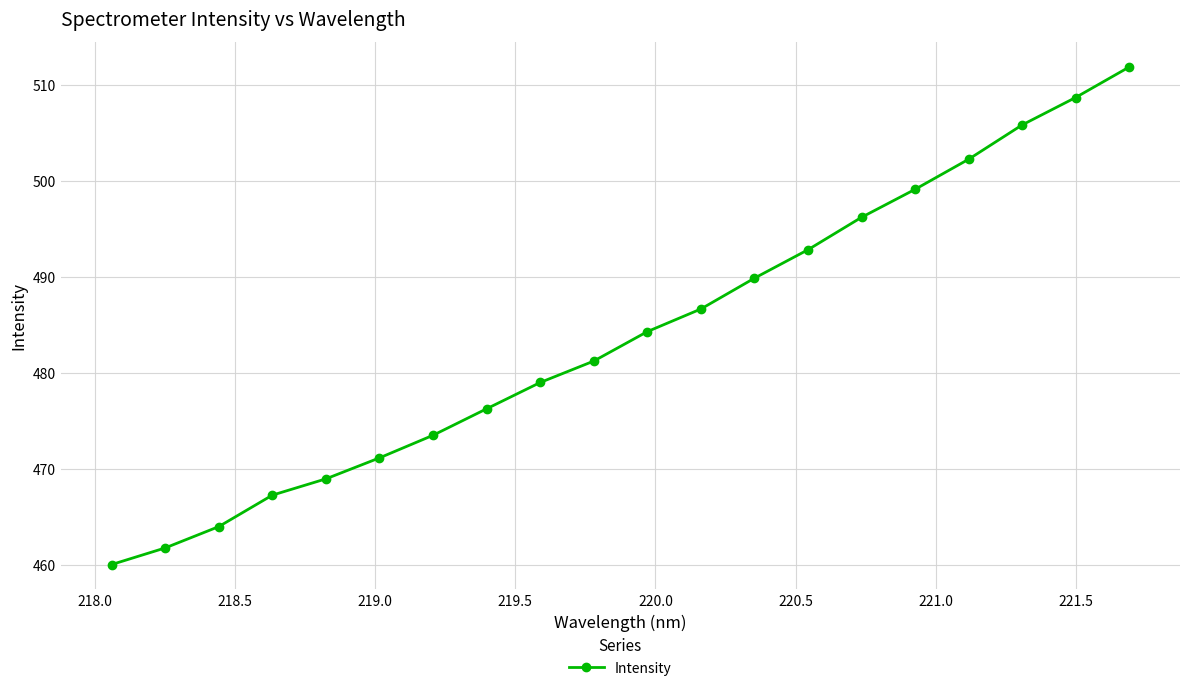

What is the difference between the second highest and minimum values?

48.6